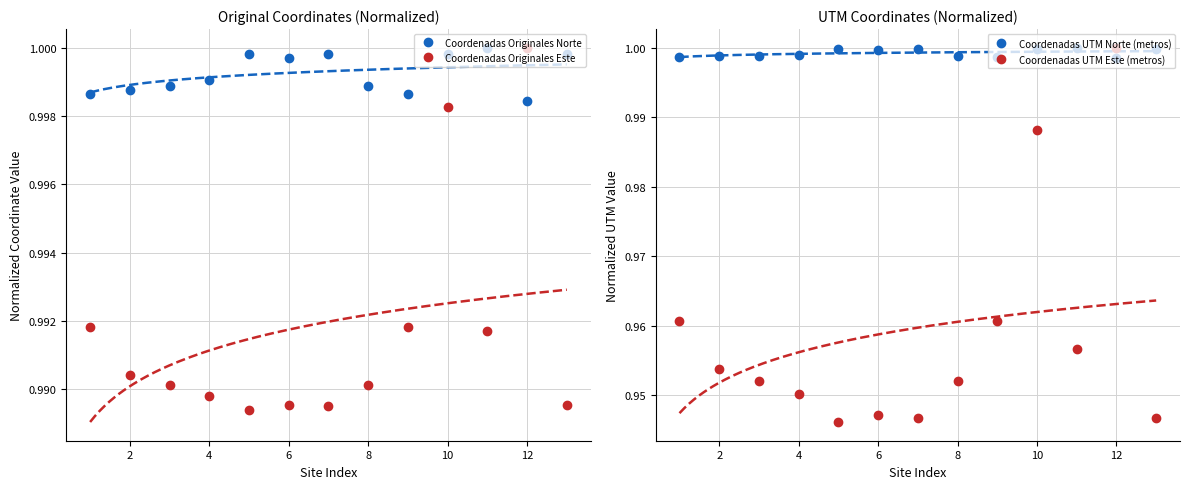

Which series ends up on top after the final intersection of Coordenadas Originales Este and Coordenadas Originales Norte?

Coordenadas Originales Norte